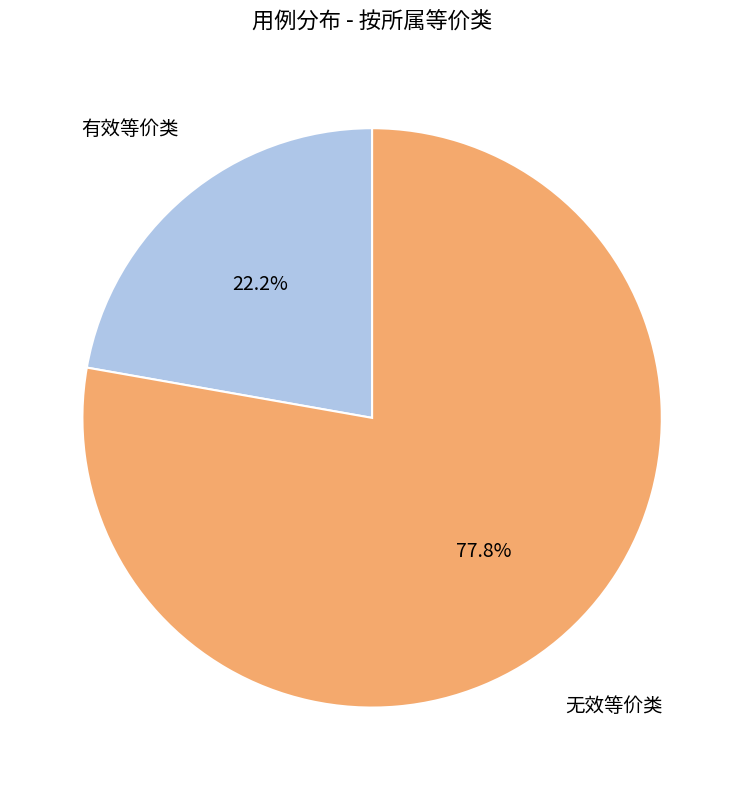

Is it true that 无效等价类 is 78% of the pie?

True